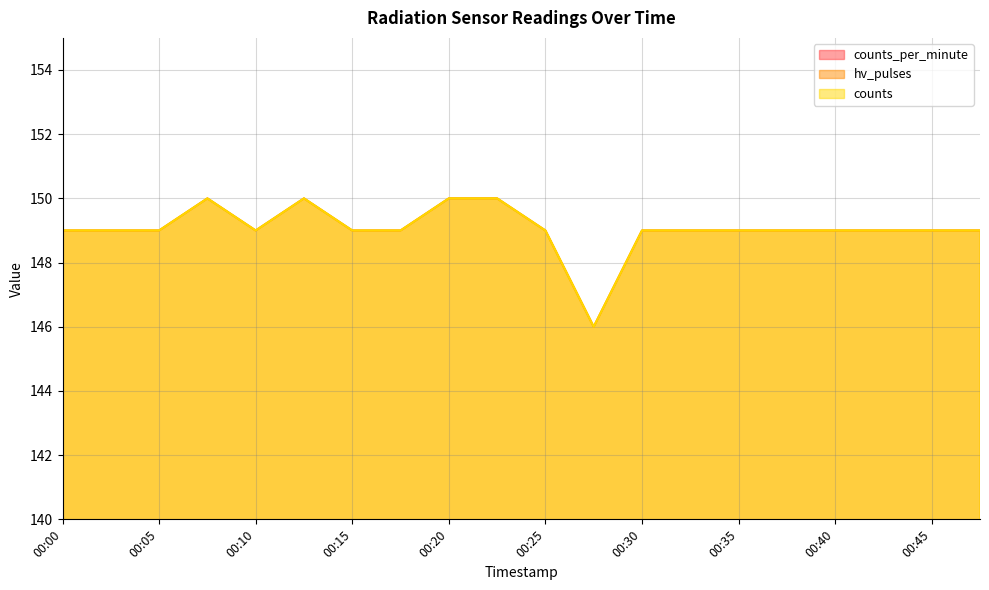

What value does the counts series have at 00:25?

149